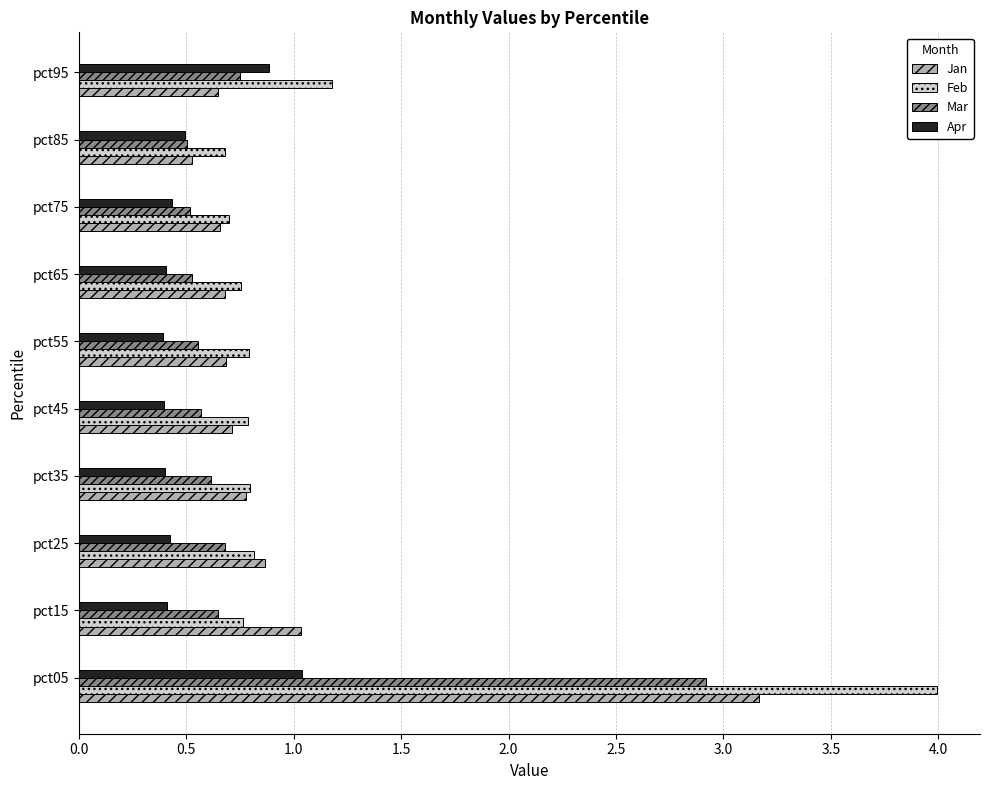

Is it true that Feb equals 0.8 at pct25?

True